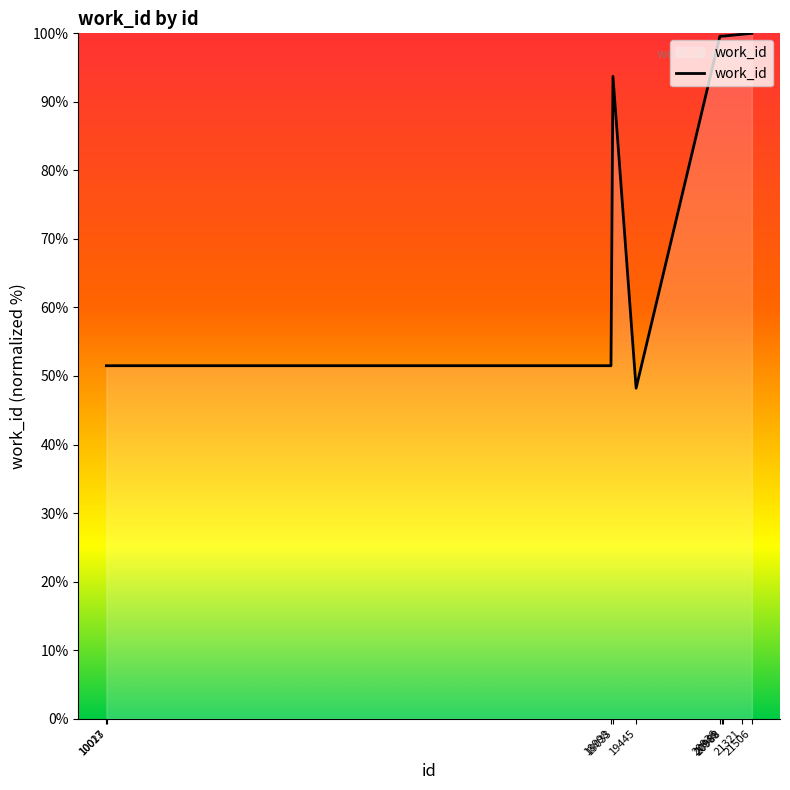

What is the minimum value shown in the chart?

48.2